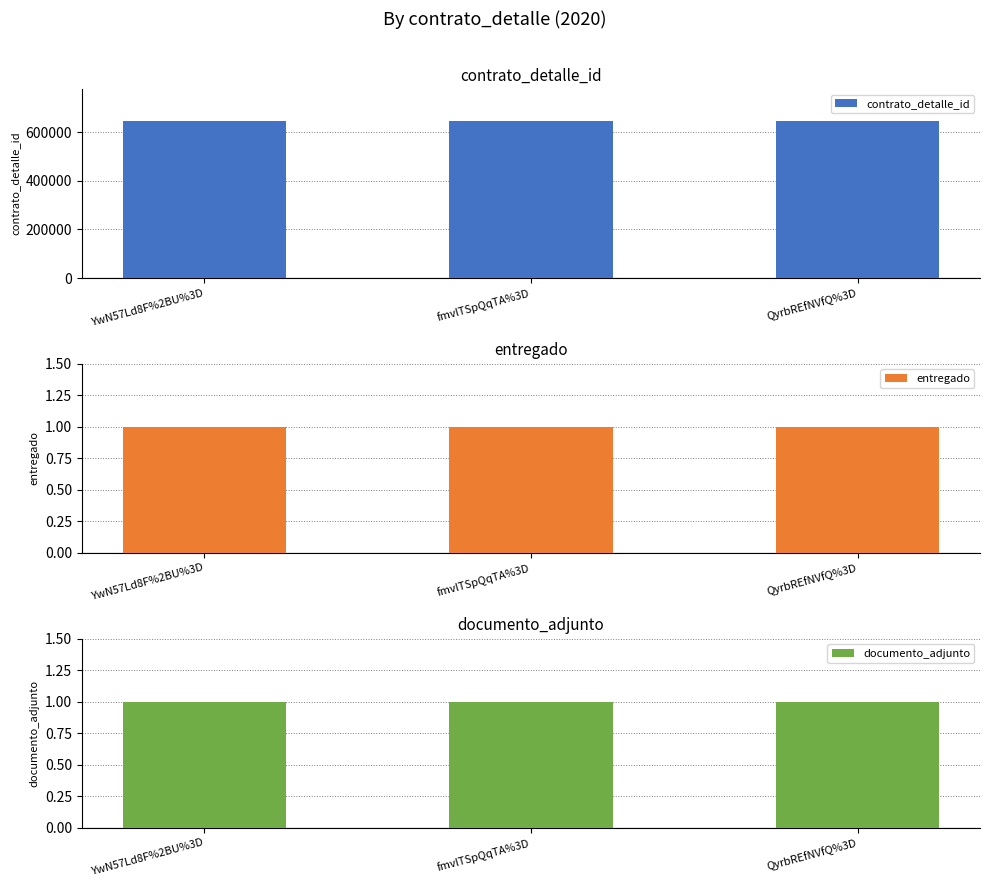

Rank the series at YwN57Ld8F%2BU%3D from lowest to highest value.

entregado, documento_adjunto, contrato_detalle_id